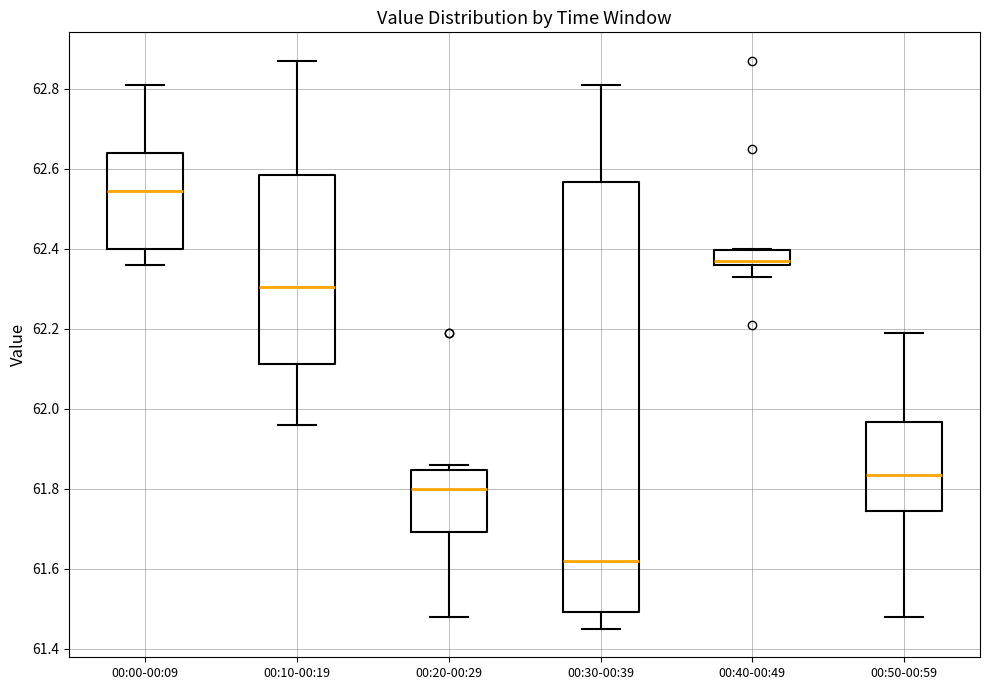

Where is the lower edge of the box for 00:30-00:39 on the y-axis? The values are not printed on the chart, so give them approximately, as read against the axis.

61.50